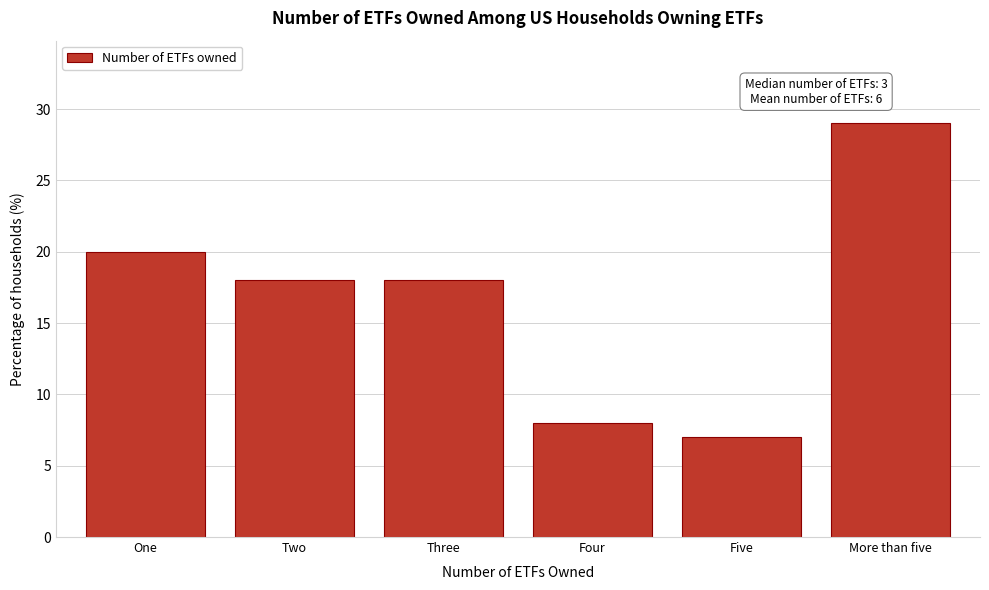

Reading left to right, transcribe all the data shown in this chart.

20	18	18	8	7	29